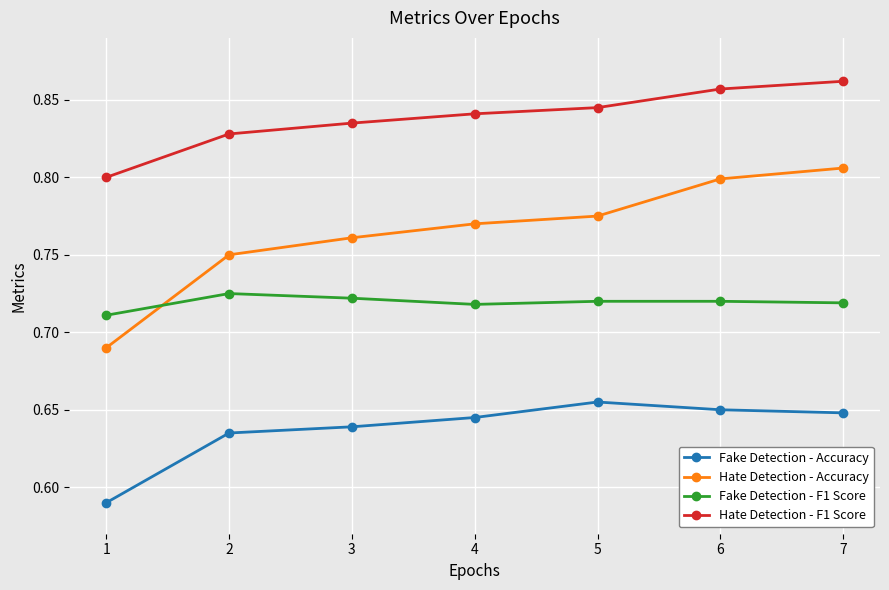

What is the sum of all Hate Detection - F1 Score values?

5.9